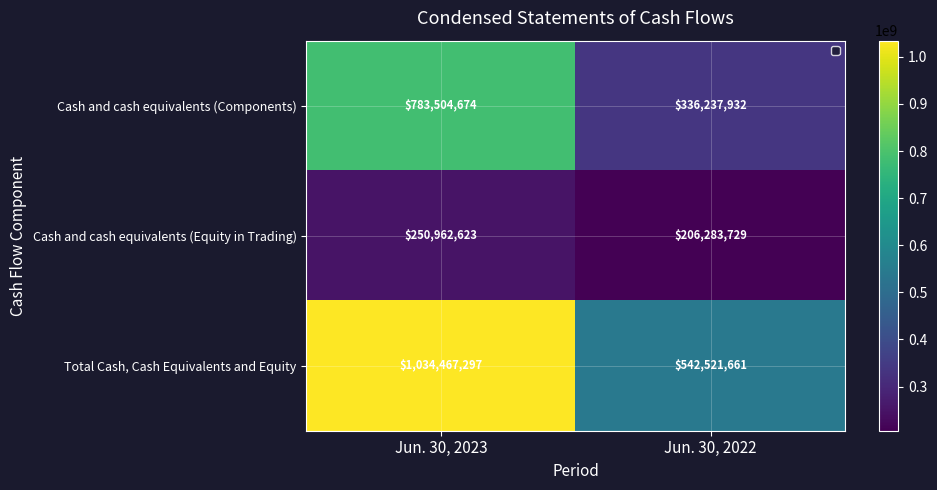

List the labels in order of Cash and cash equivalents (Components) value, smallest first.

Jun. 30, 2022, Jun. 30, 2023